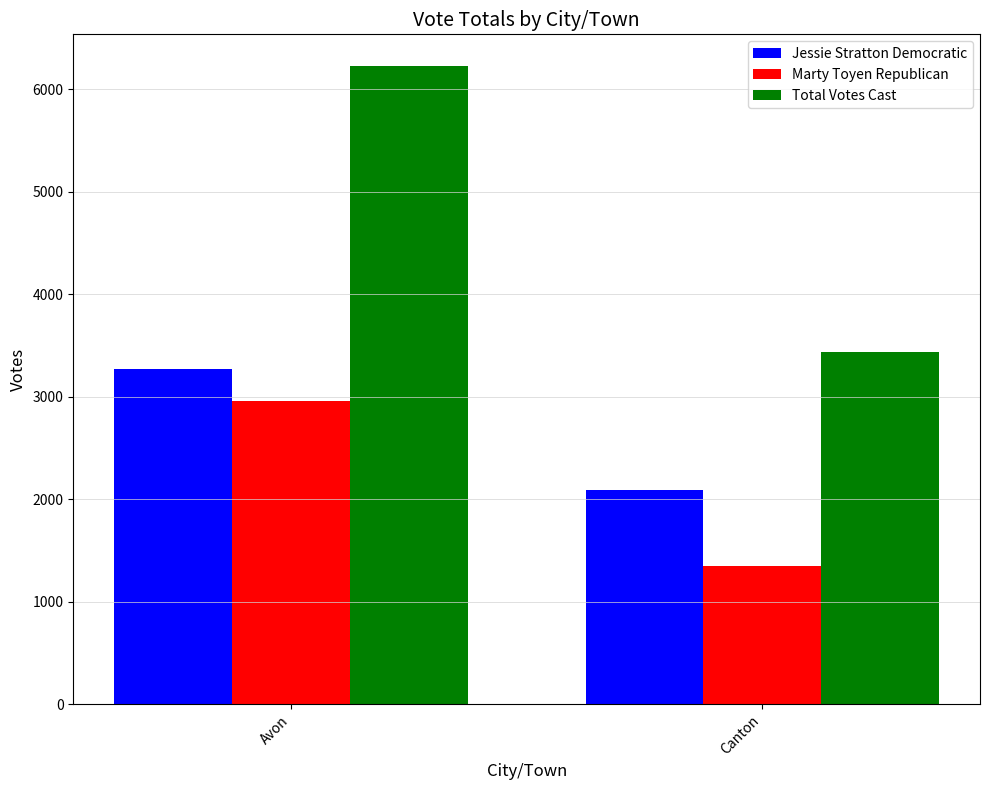

What are all the series names shown in the legend?

Jessie Stratton Democratic, Marty Toyen Republican, Total Votes Cast